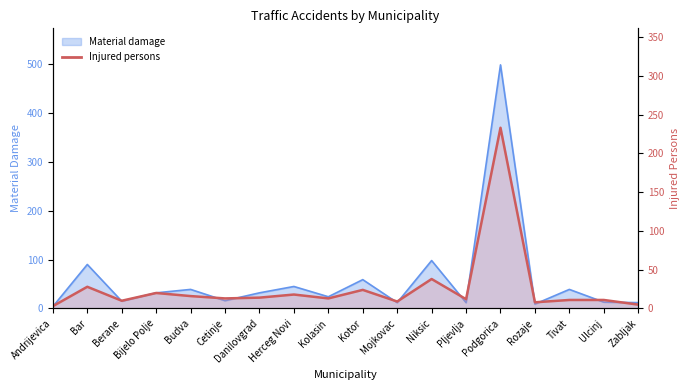

True or false: Injured persons and Material damage intersect in this chart.

False